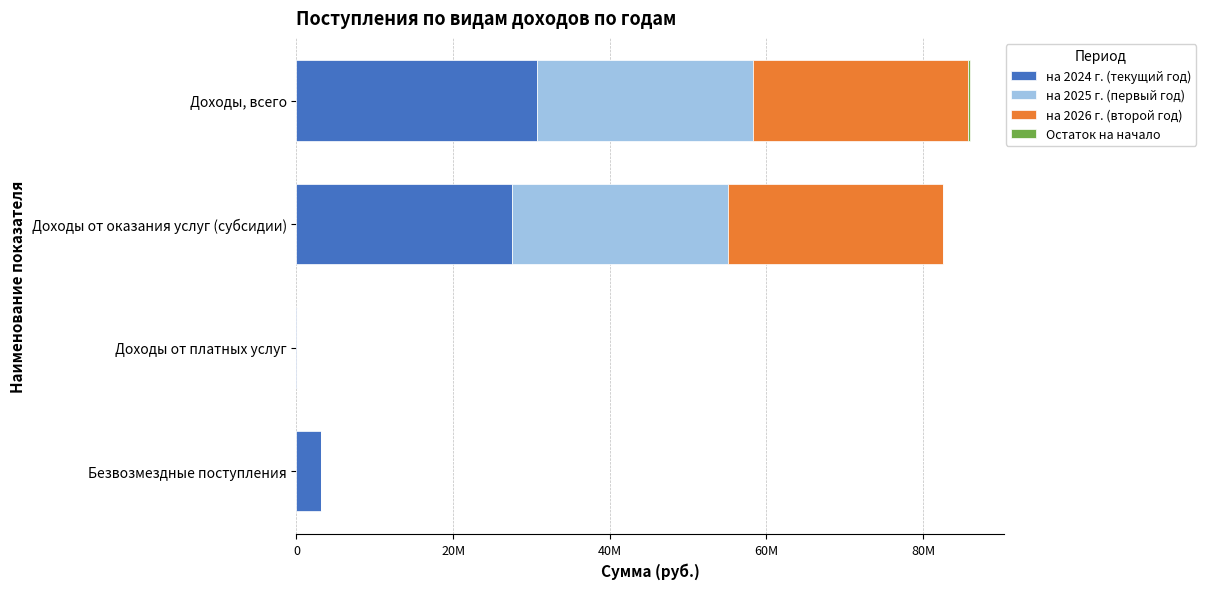

Which series has the largest total across all categories?

на 2024 г. (текущий год)